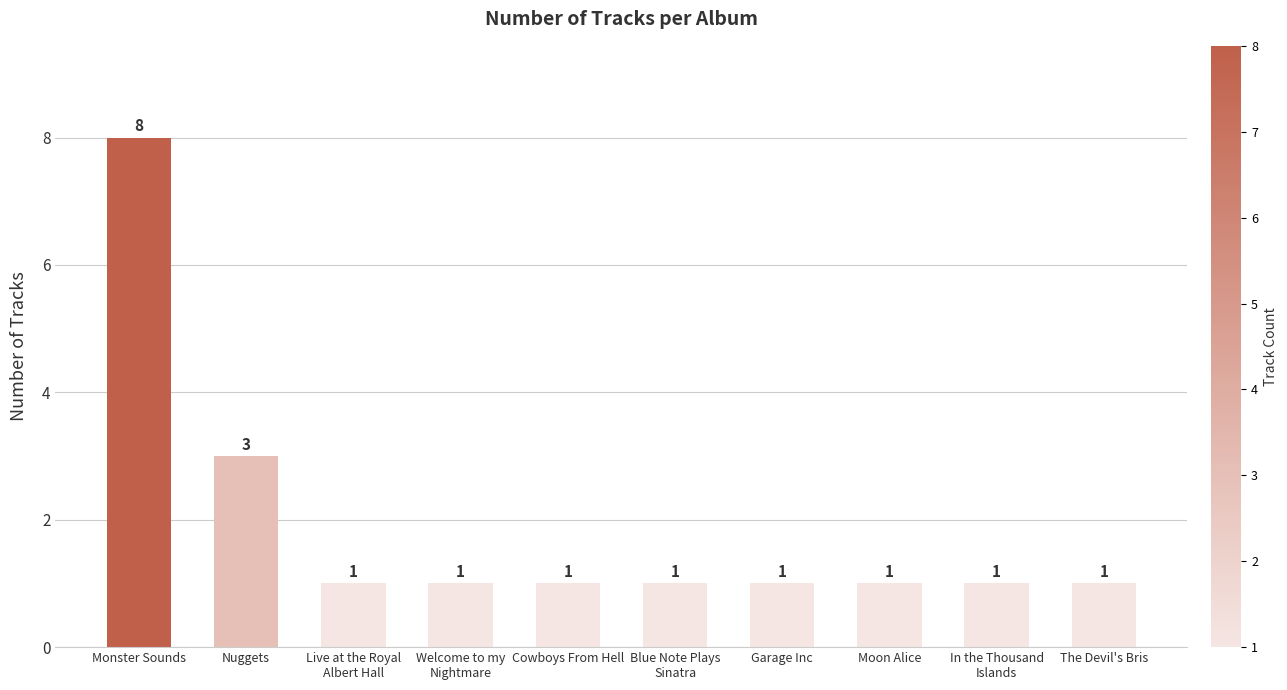

Which label corresponds to the largest value in the chart?

Monster Sounds